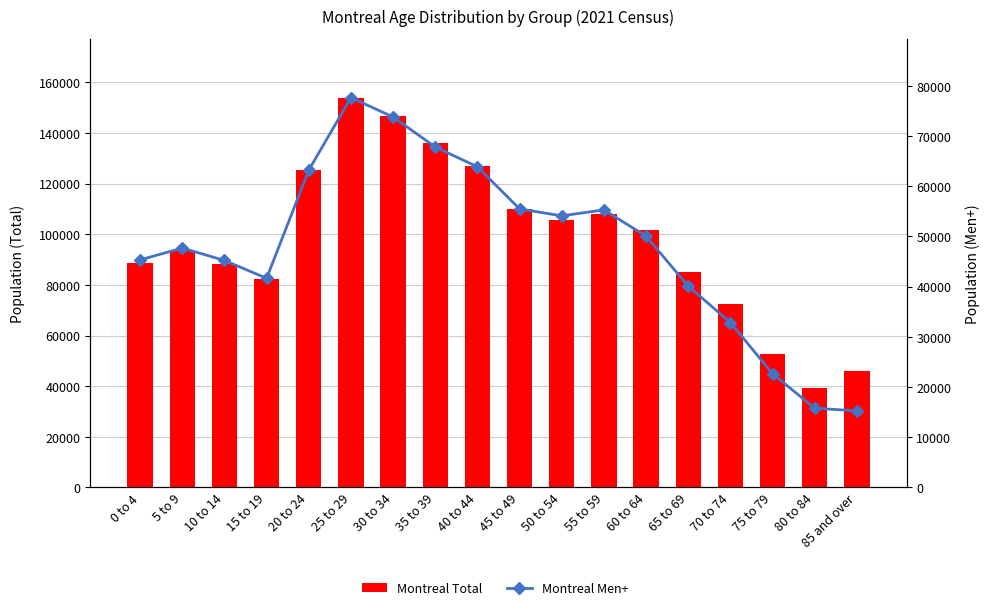

What is the label of the 16th bar from the left?

75 to 79